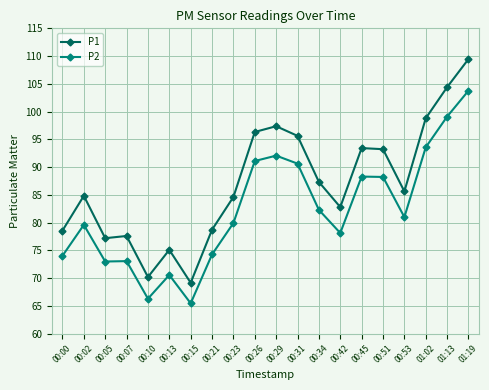

True or false: P1 has more than 0 points higher than both neighbors.

True